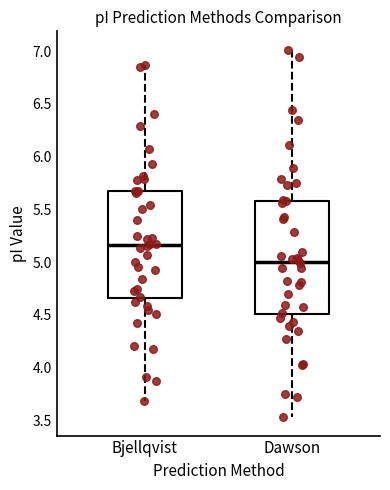

Comparing the boxes themselves (not the whiskers), which one is the tallest?

Dawson